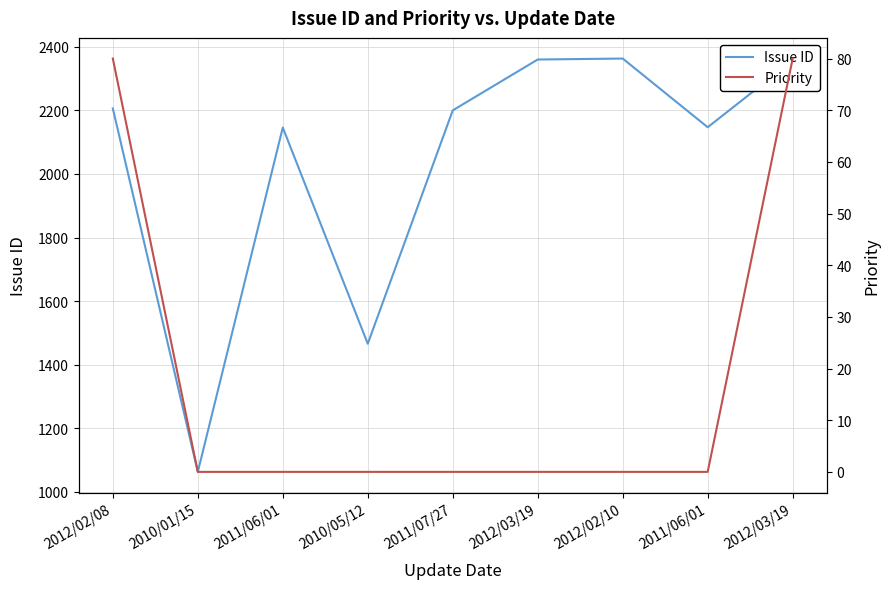

What is the maximum value for Priority?

80